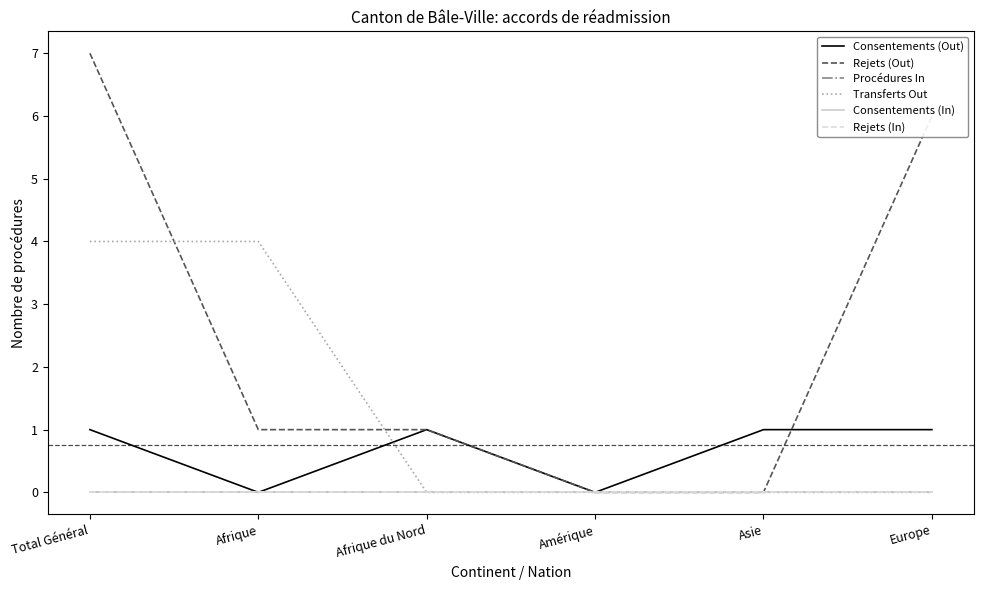

At which category is the sum across all series the highest?

Total Général